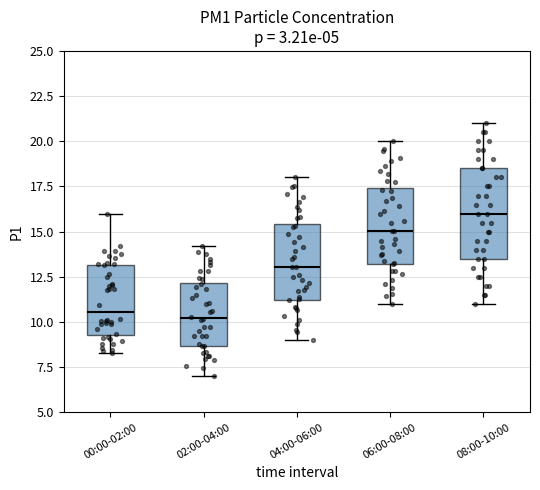

Comparing the boxes themselves (not the whiskers), which one is the tallest?

08:00-10:00